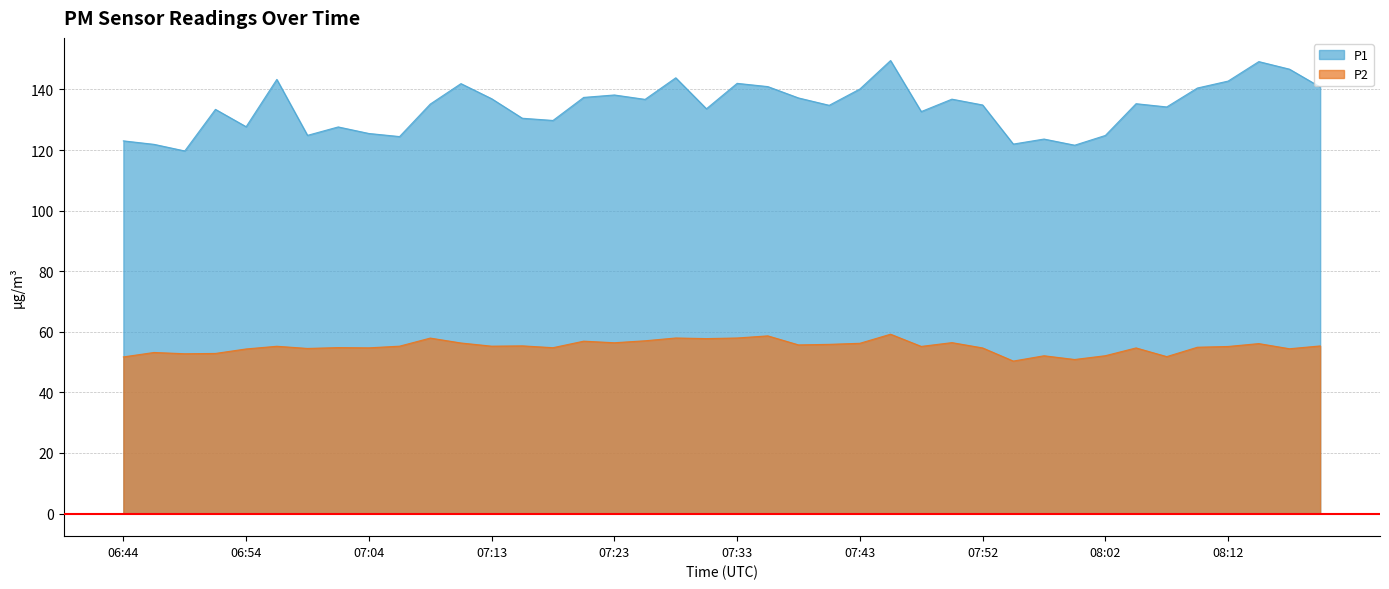

Does the chart display data point markers on the line(s)?

No